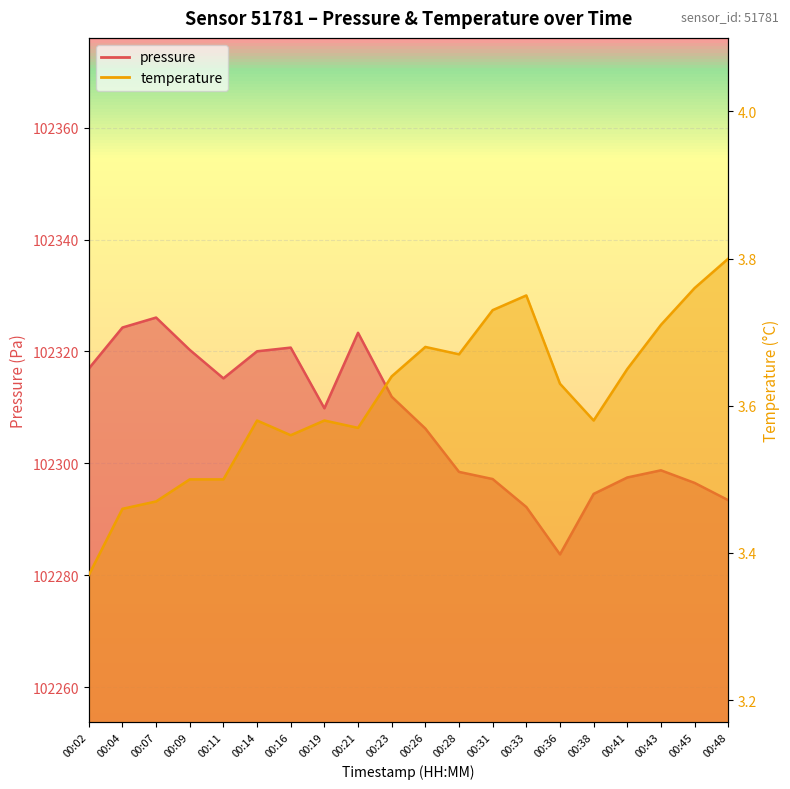

In pressure_line, how many points are lower than both neighbors (excluding endpoints)?

3